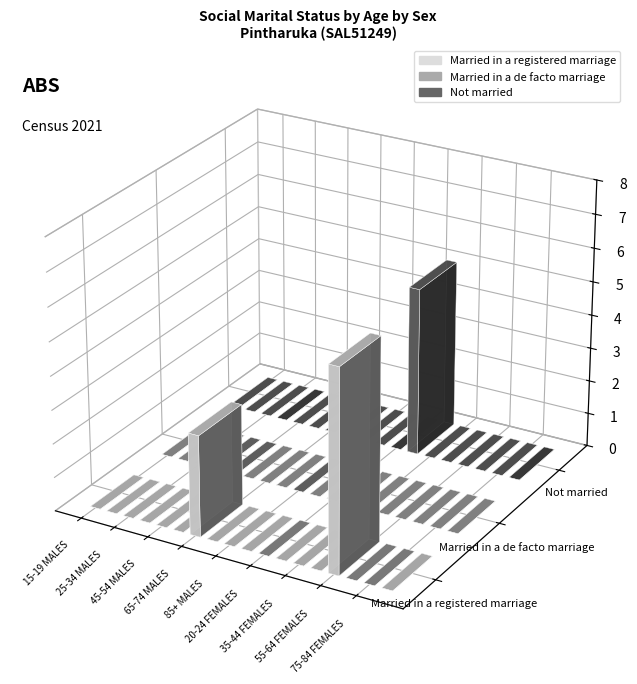

What is the sum of all Married in a registered marriage values?

9